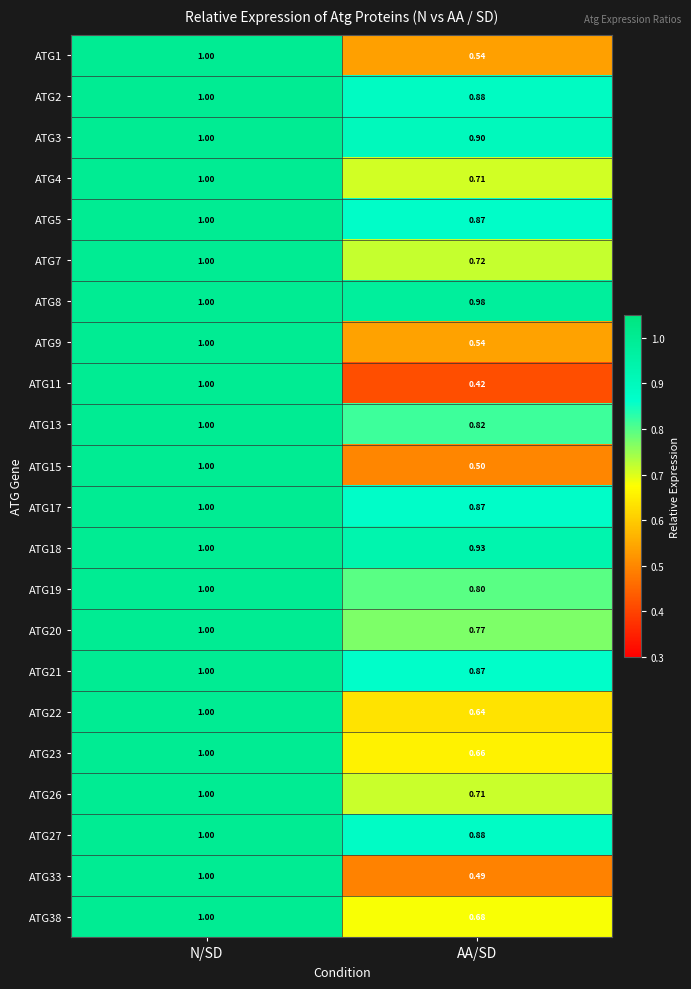

List the labels in order of ATG7 value, smallest first.

AA/SD, N/SD